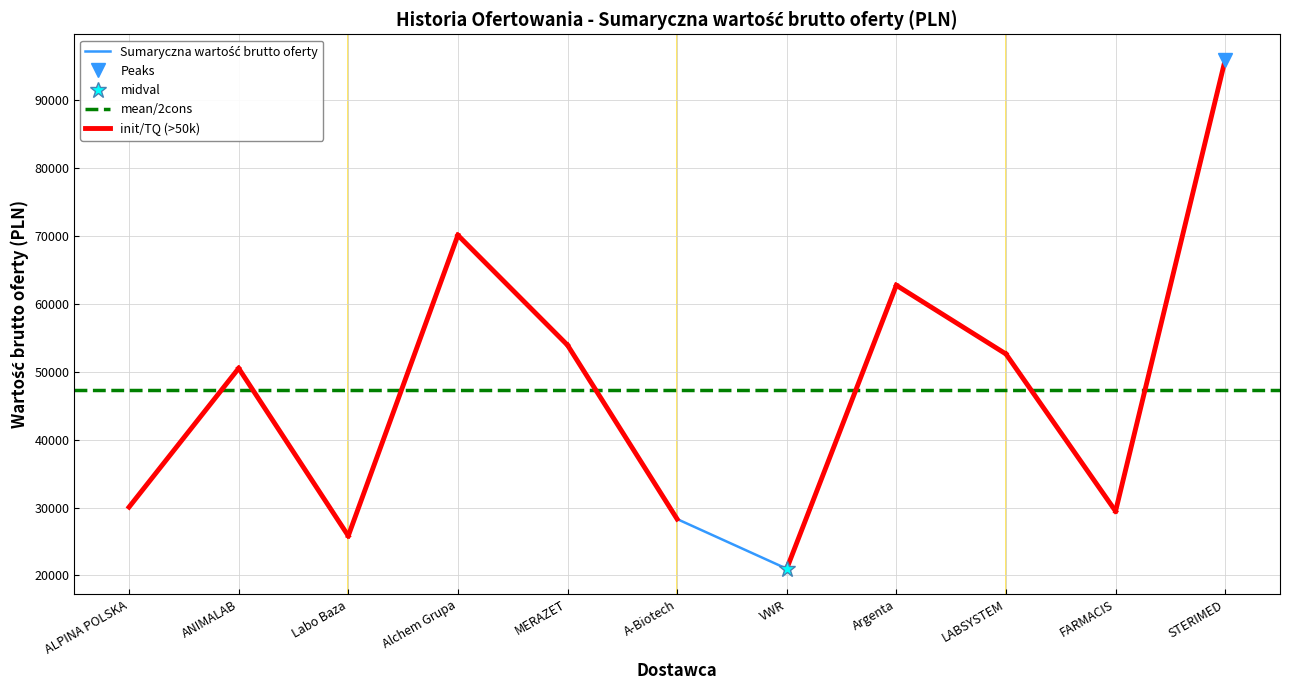

List the labels in order of value, smallest first.

VWR, Labo Baza, A-Biotech, FARMACIS, ALPINA POLSKA, ANIMALAB, LABSYSTEM, MERAZET, Argenta, Alchem Grupa, STERIMED